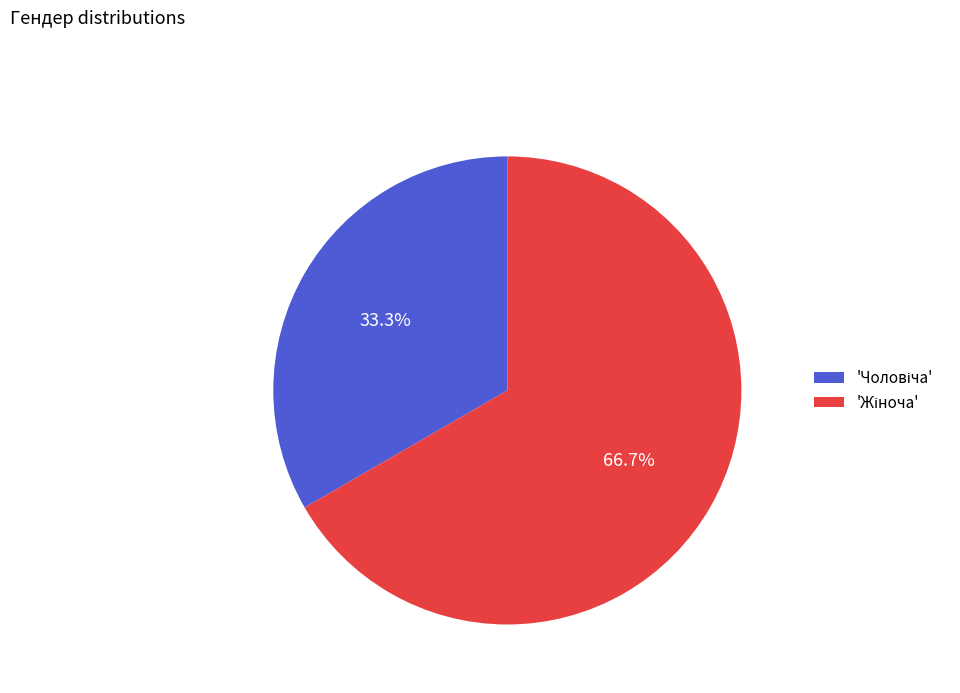

Does any single category account for the majority?

Yes